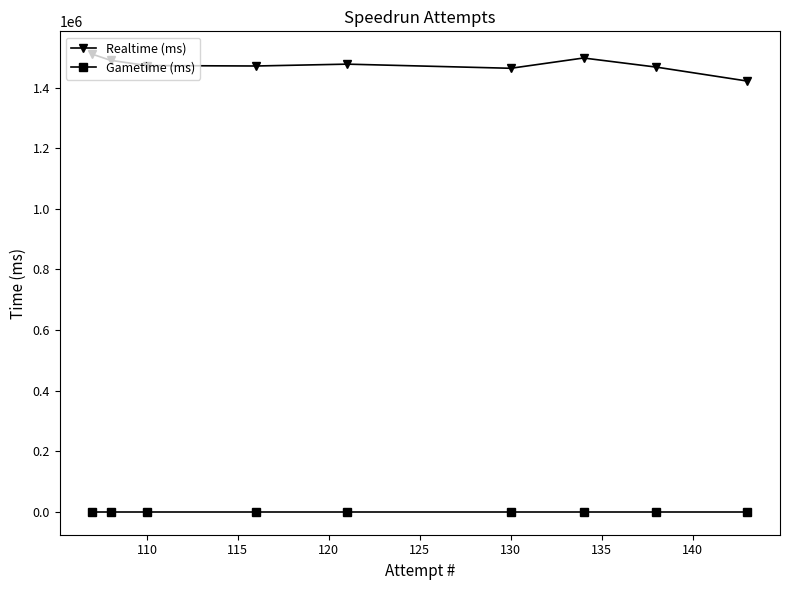

What is the average value of the Realtime (ms) series?

1474941